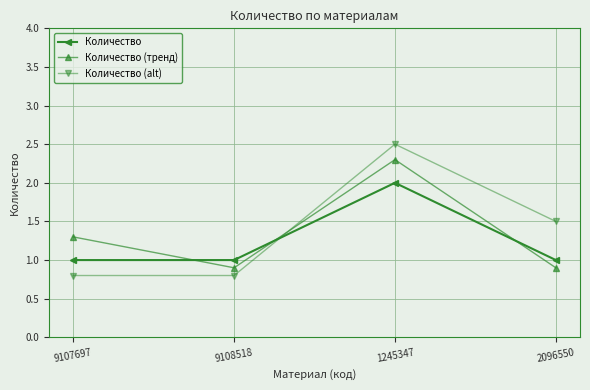

How many lines are shown in the chart?

3